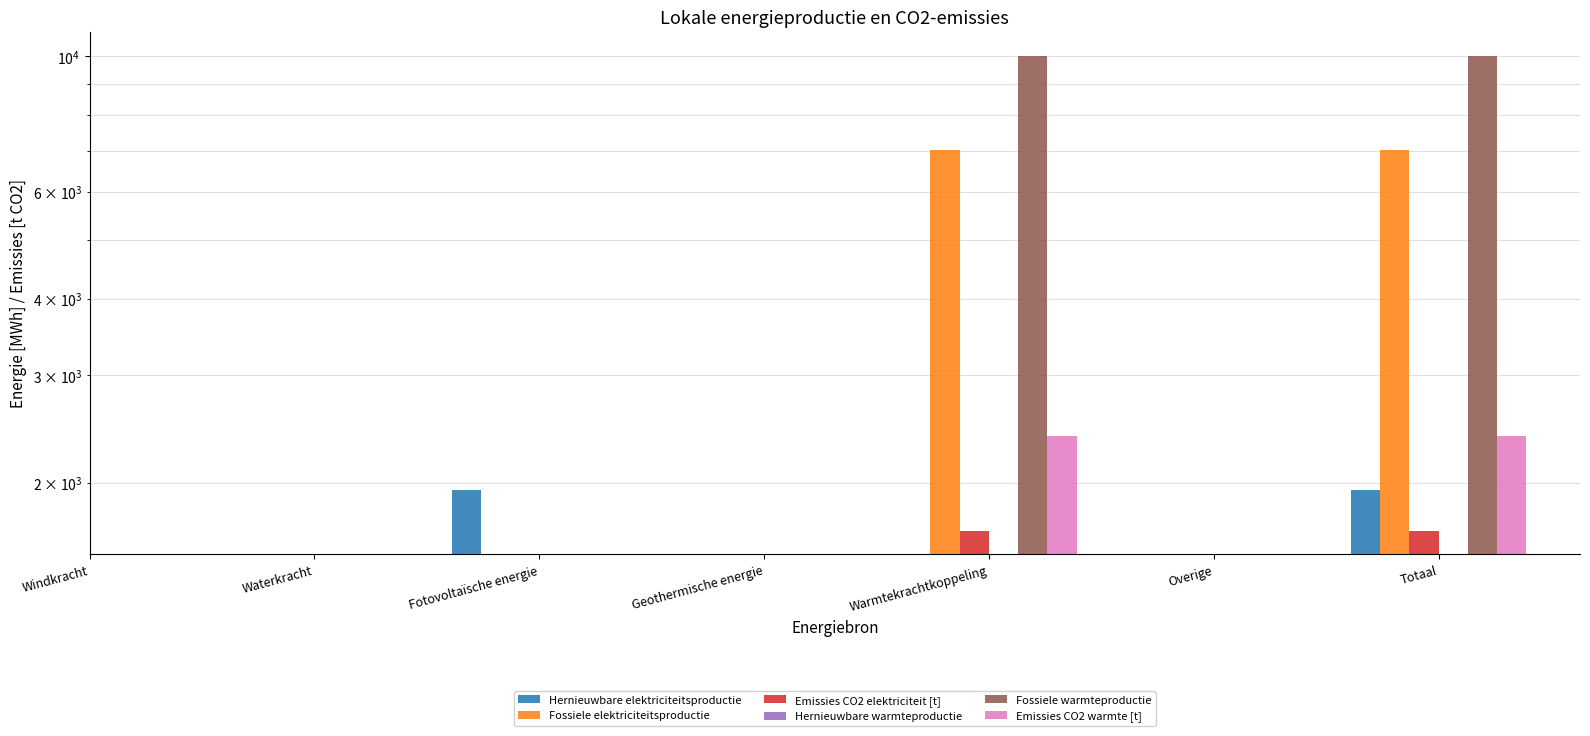

What are all the series names shown in the legend?

Hernieuwbare elektriciteitsproductie, Fossiele elektriciteitsproductie, Emissies CO2 elektriciteit [t], Hernieuwbare warmteproductie, Fossiele warmteproductie, Emissies CO2 warmte [t]